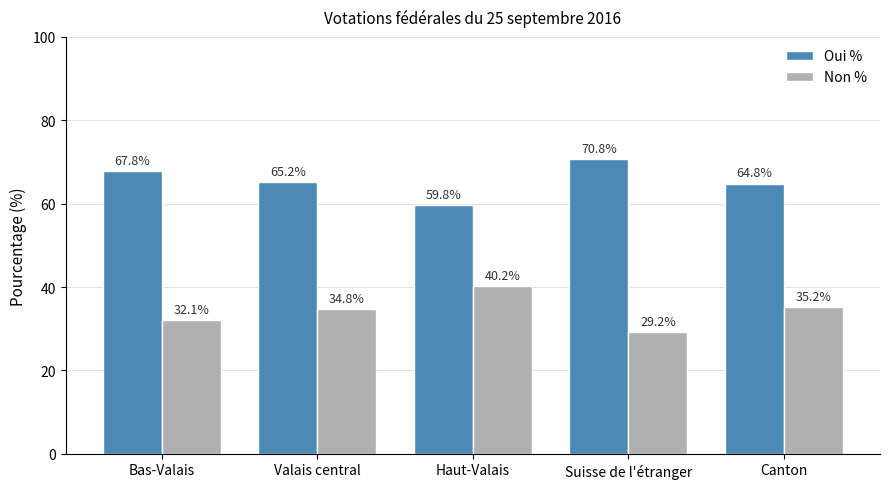

Which series has the largest total across all categories?

Oui %